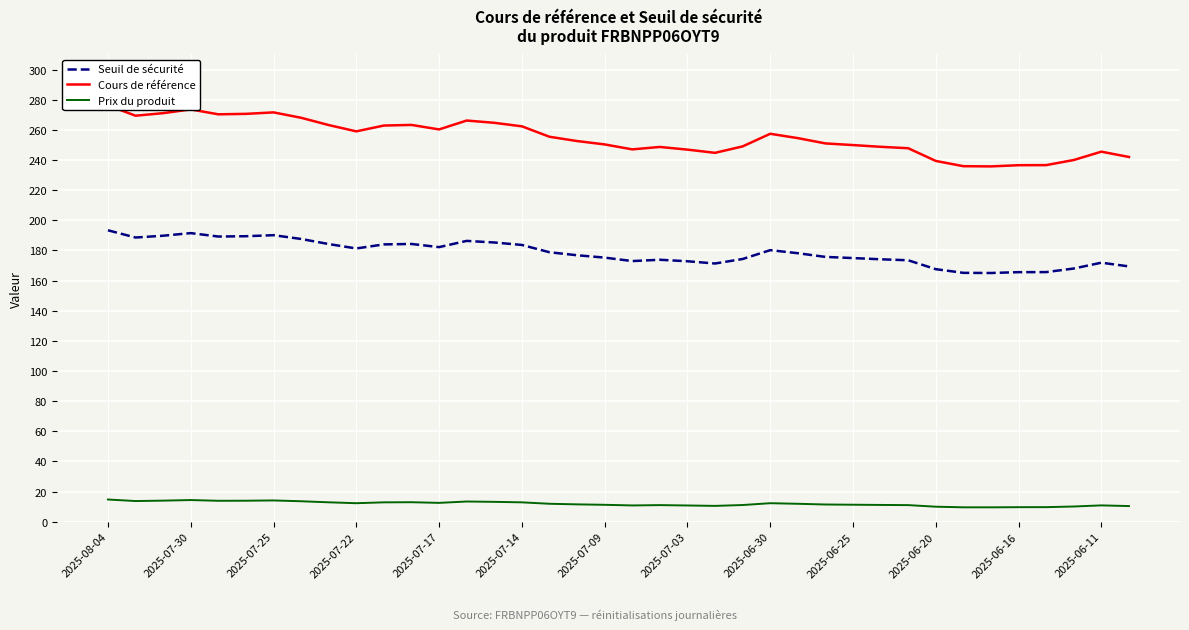

Which category has the highest value across all series?

2025-08-04